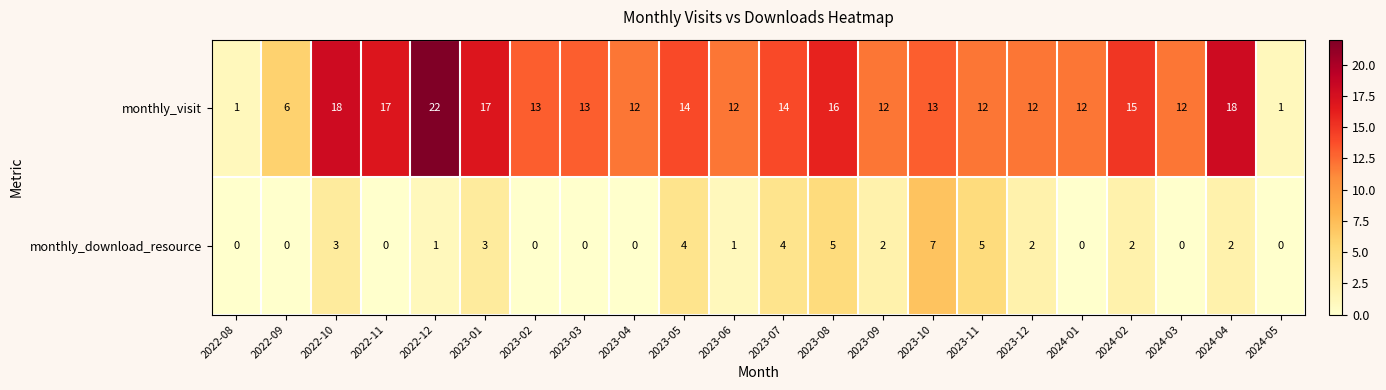

Read the monthly_visit value at 2023-05, to the nearest 5.

15